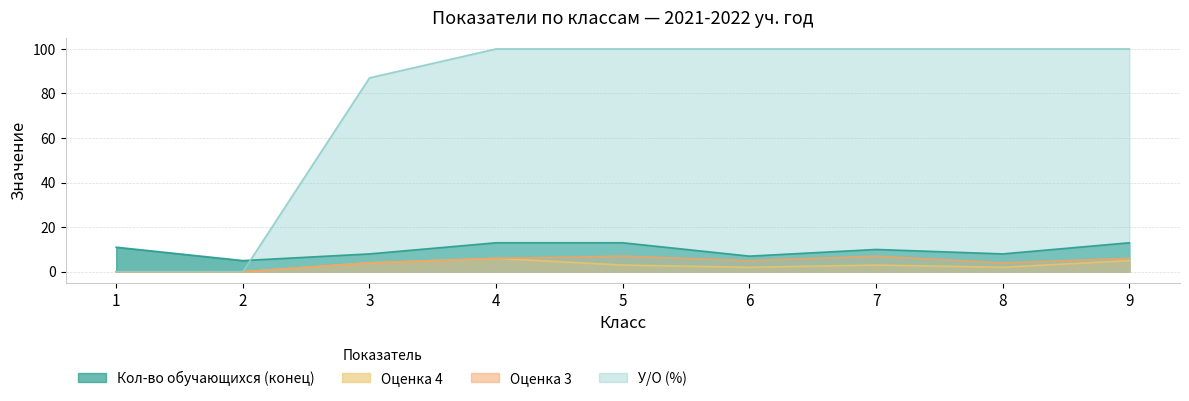

What are all the series names shown in the legend?

Кол-во обучающихся (конец), Оценка 4, Оценка 3, У/О (%)